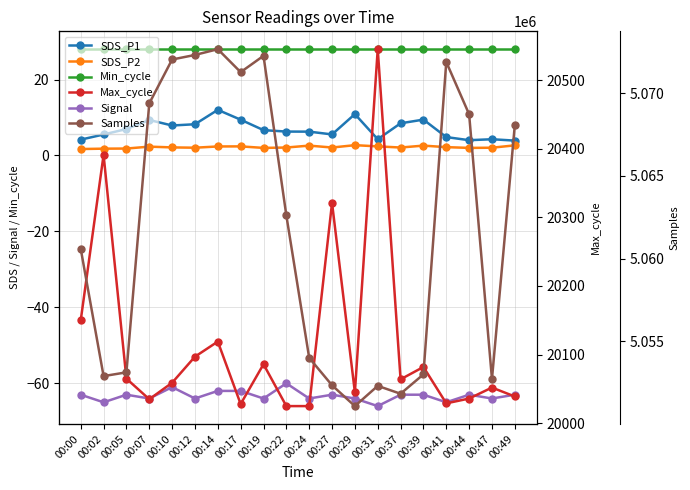

Which series changed the most between 00:39 and 00:44?

Samples